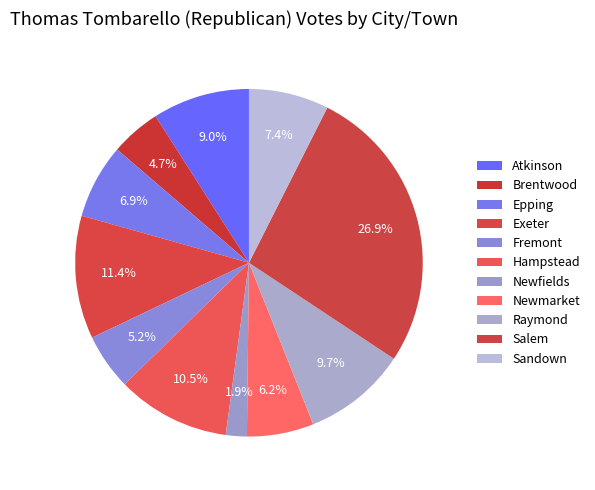

Does Sandown represent more than half of the total?

No